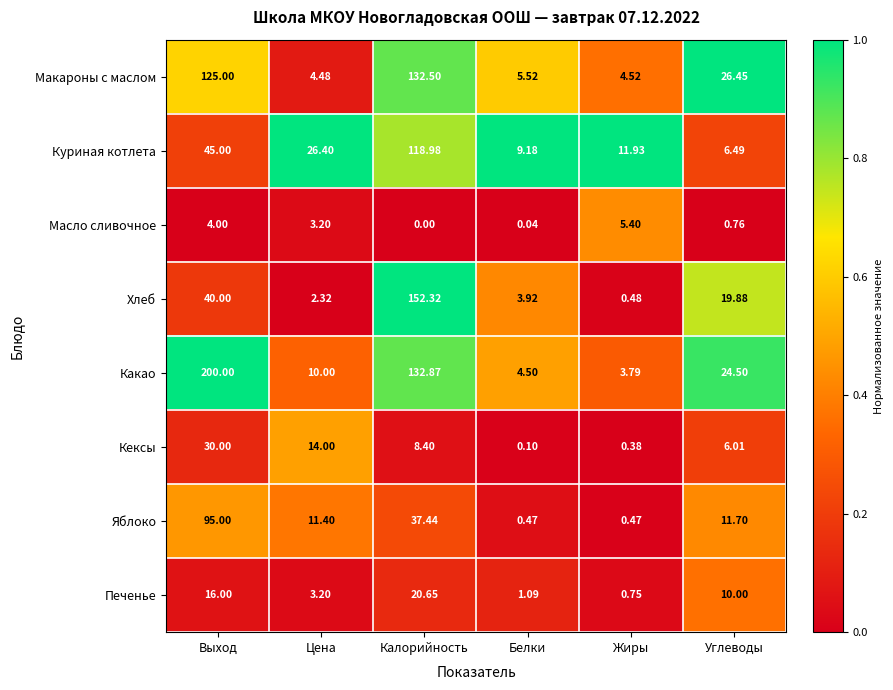

At which label does Печенье first exceed 10?

Выход